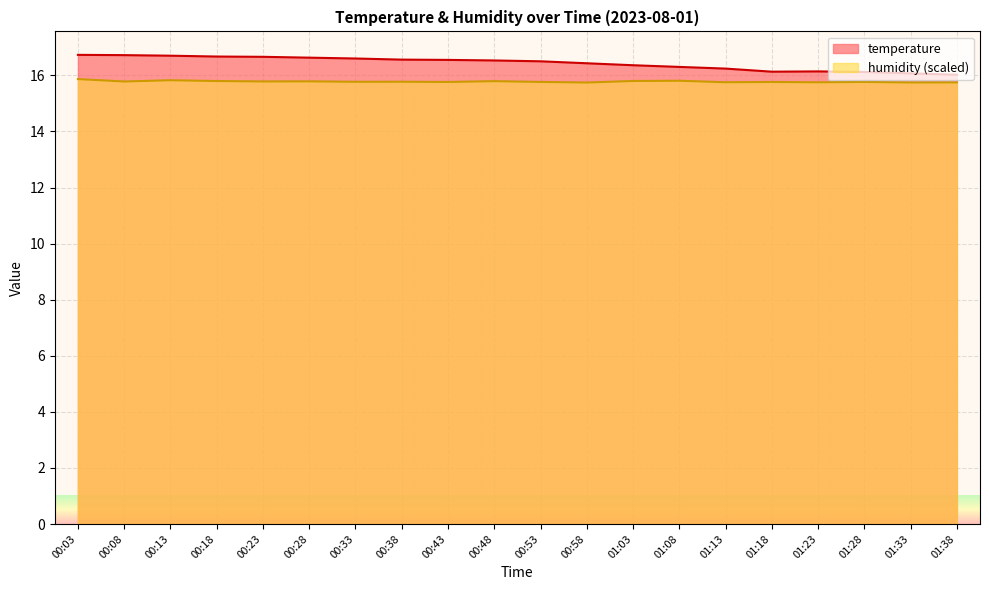

True or false: humidity has more than 0 points higher than both neighbors.

True